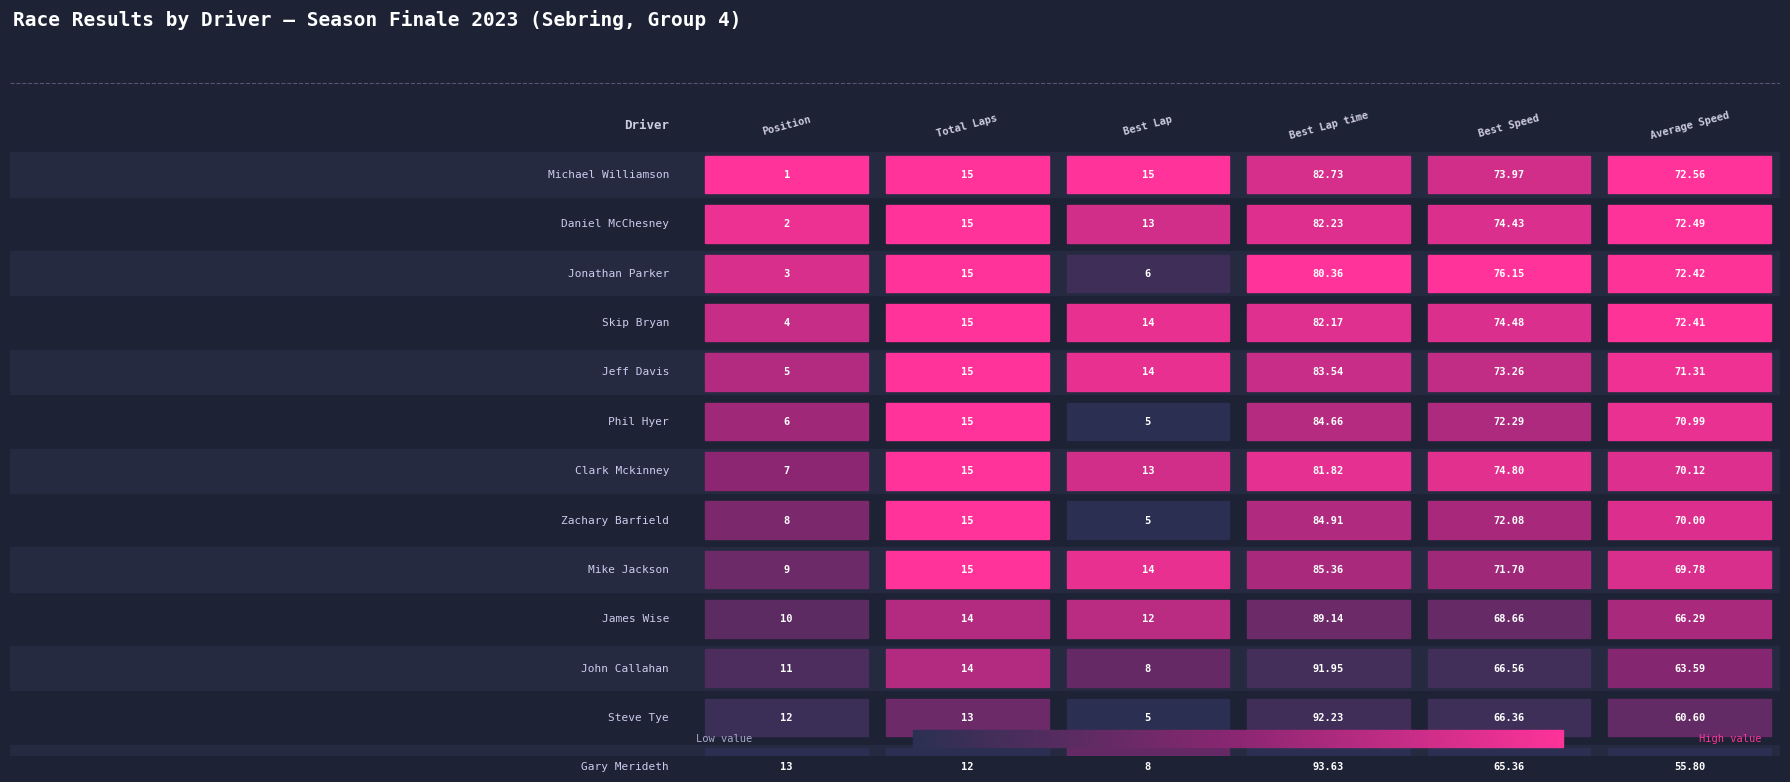

Which has a higher value, Jonathan Parker or Daniel McChesney?

Jonathan Parker